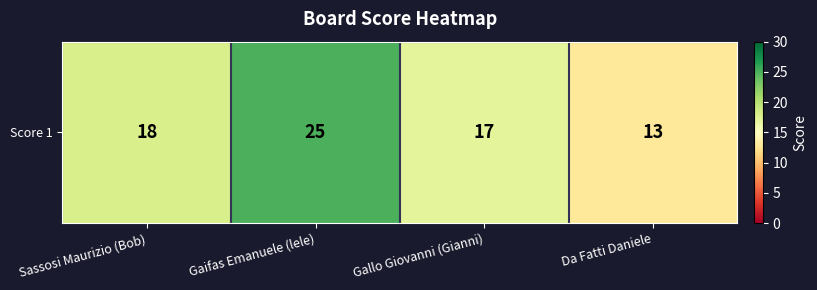

Approximately how many times larger is the value at Gallo Giovanni (Gianni) compared to Da Fatti Daniele?

1.3